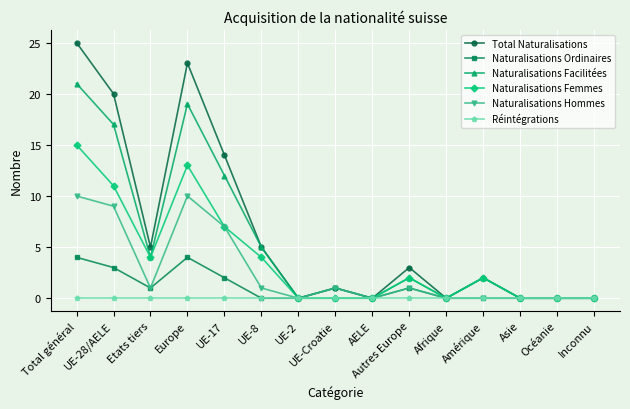

At which label does Total Naturalisations reach its peak?

Total général